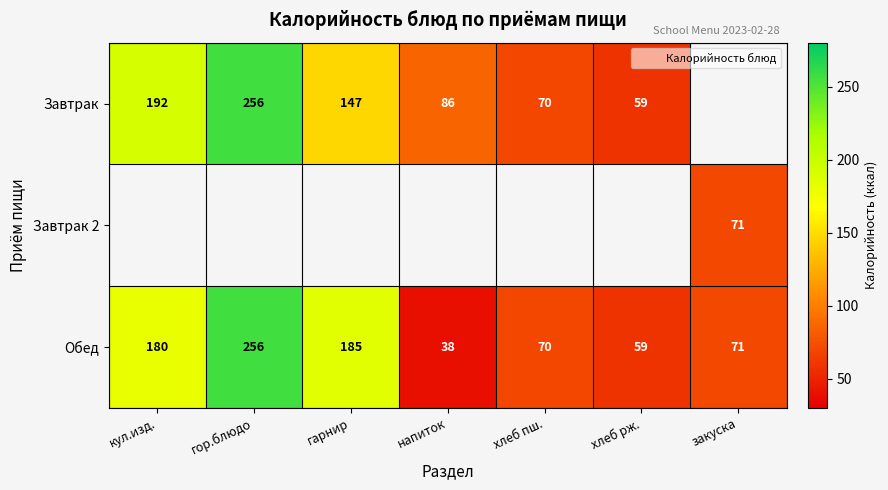

Rank the categories by Обед value from highest to lowest.

гор.блюдо, гарнир, кул.изд., закуска, хлеб пш., хлеб рж., напиток